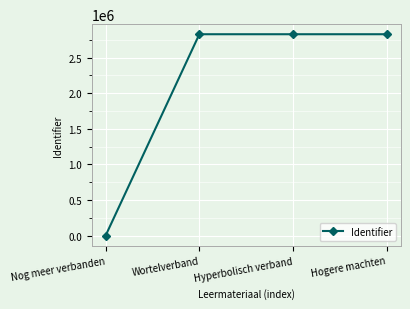

True or false: the data shows 2830222 at Wortelverband.

True